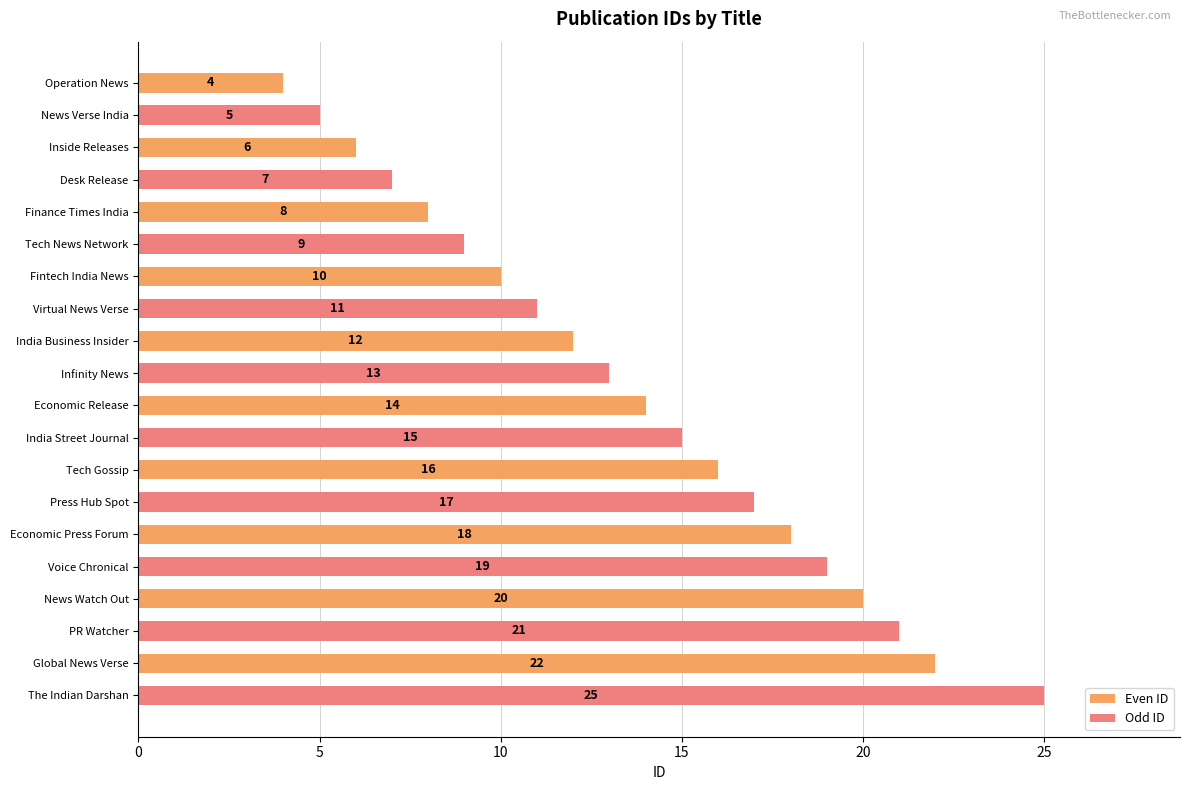

At which label does Even ID reach its peak?

Global News Verse